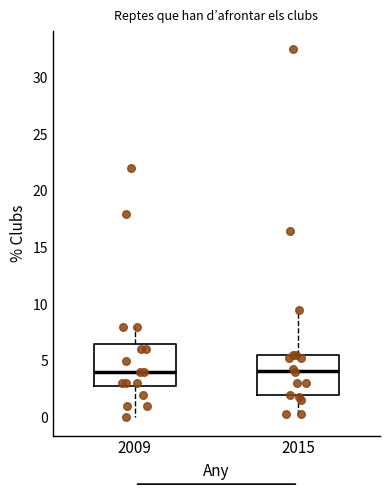

Where does the lower whisker of the box at x = 2009 end on the y-axis? The values are not printed on the chart, so give them approximately, as read against the axis.

0.0